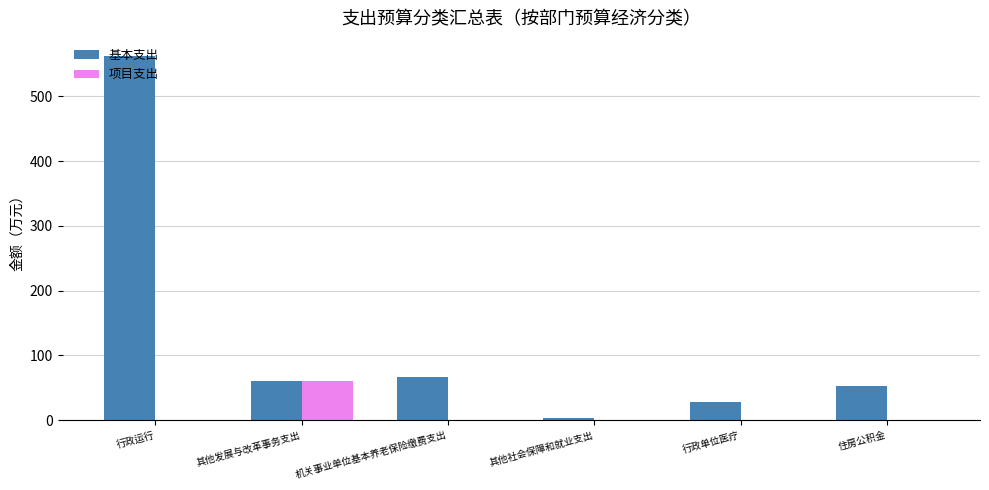

What is the maximum value for 项目支出?

60.0